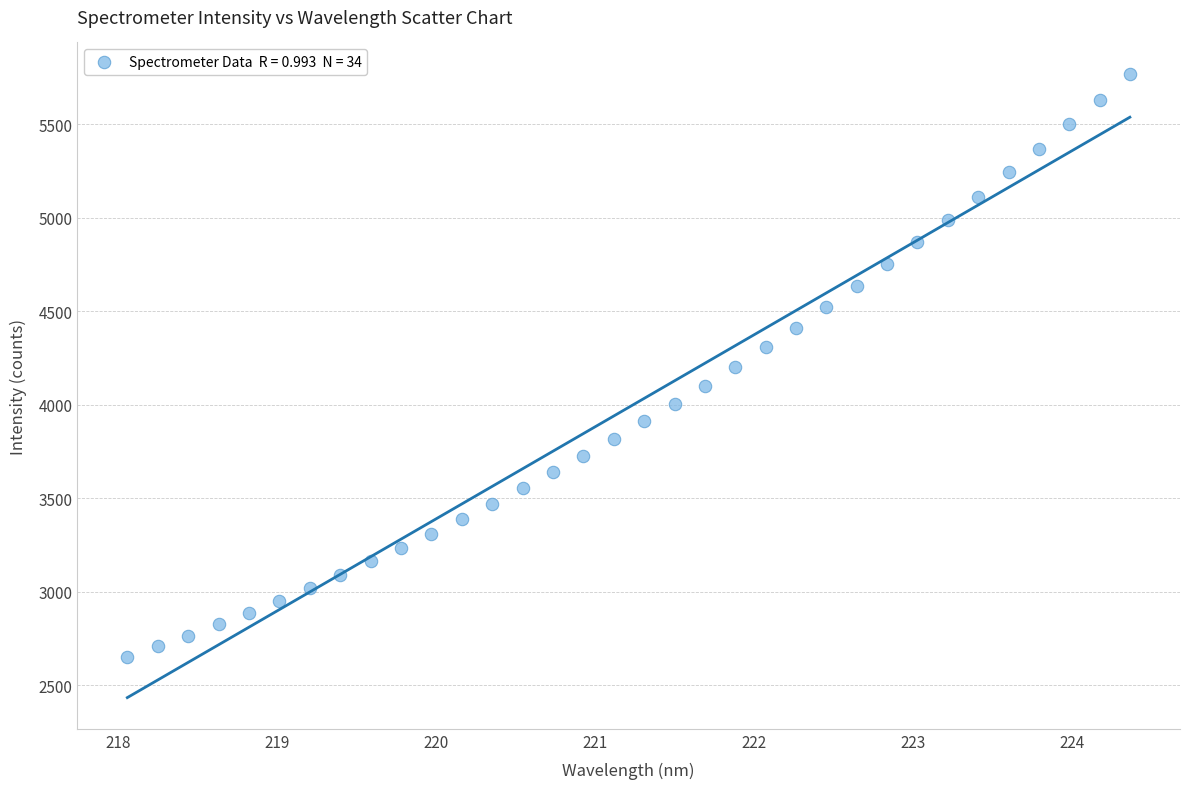

What is the range of Y values (max minus min)?

3117.6